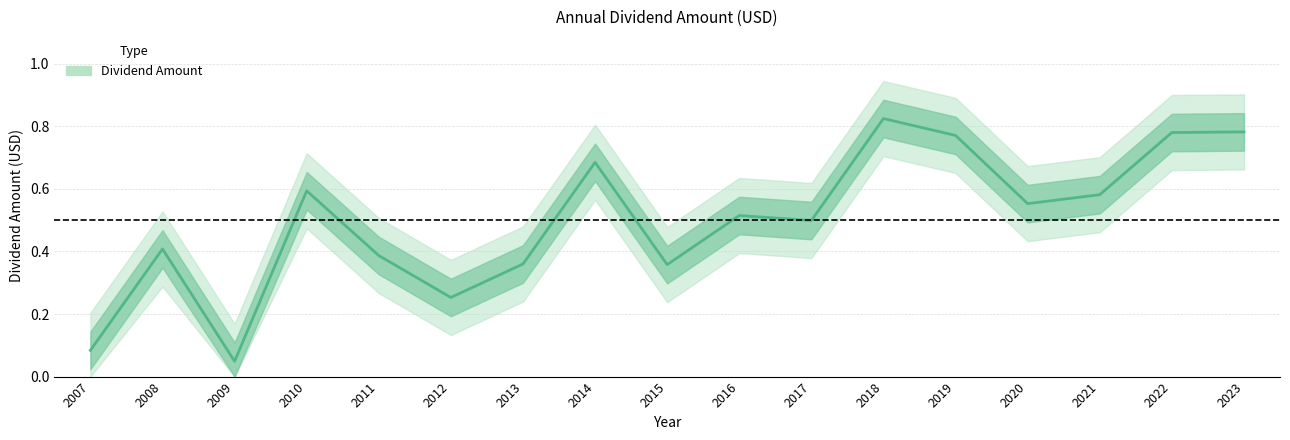

True or false: there are more than 1 points higher than both neighbors.

True